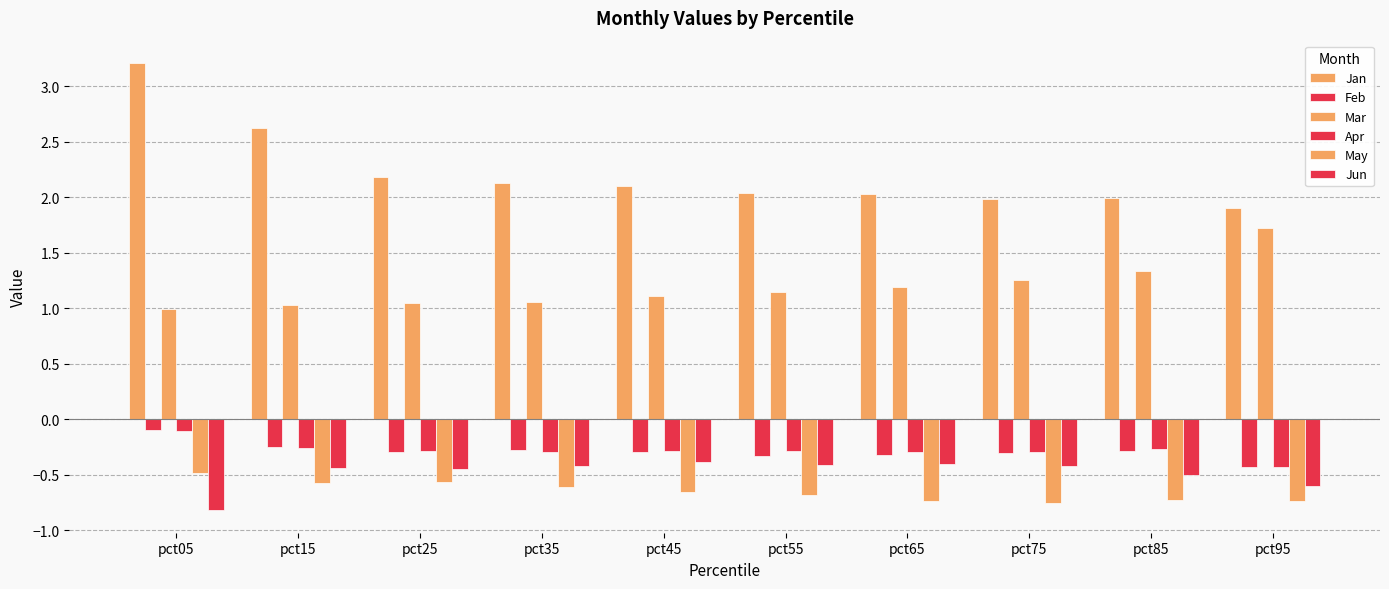

Rank the series by their maximum value, from highest to lowest.

Jan, Mar, Feb, Apr, Jun, May